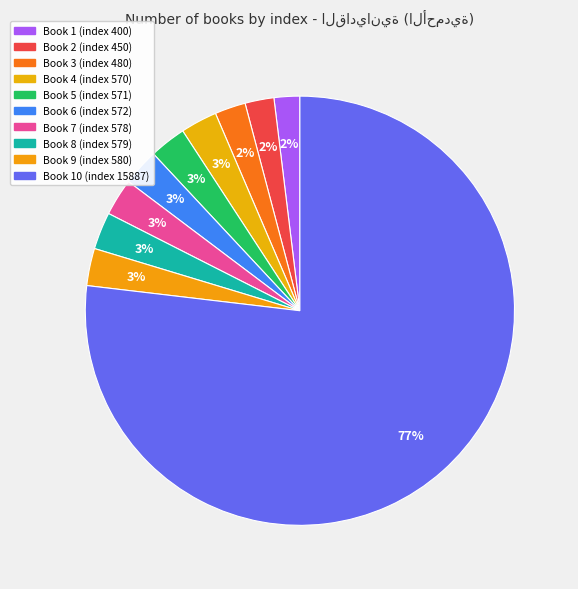

Rank the categories by value from lowest to highest.

1, 2, 3, 4, 5, 6, 7, 8, 9, 10